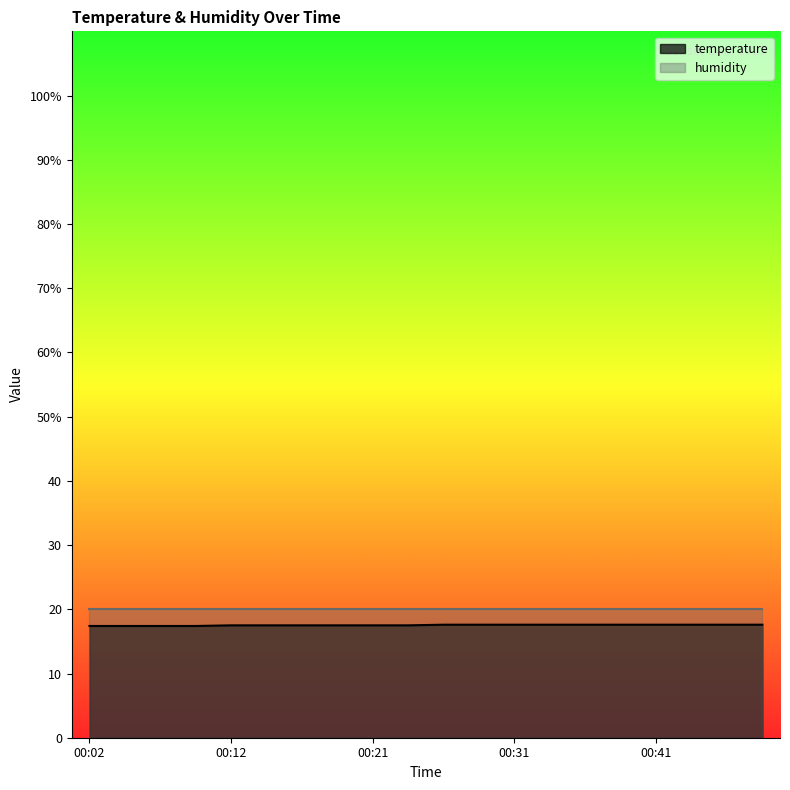

What is the value of the 20th point from the left?

17.6